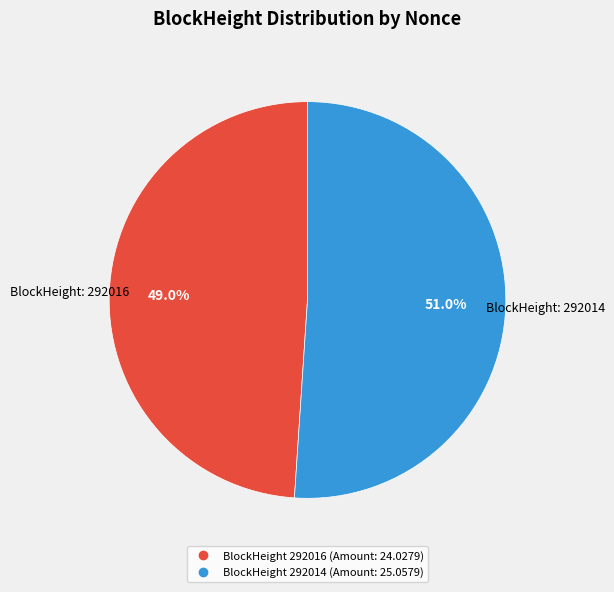

Is there a majority slice in this chart?

Yes